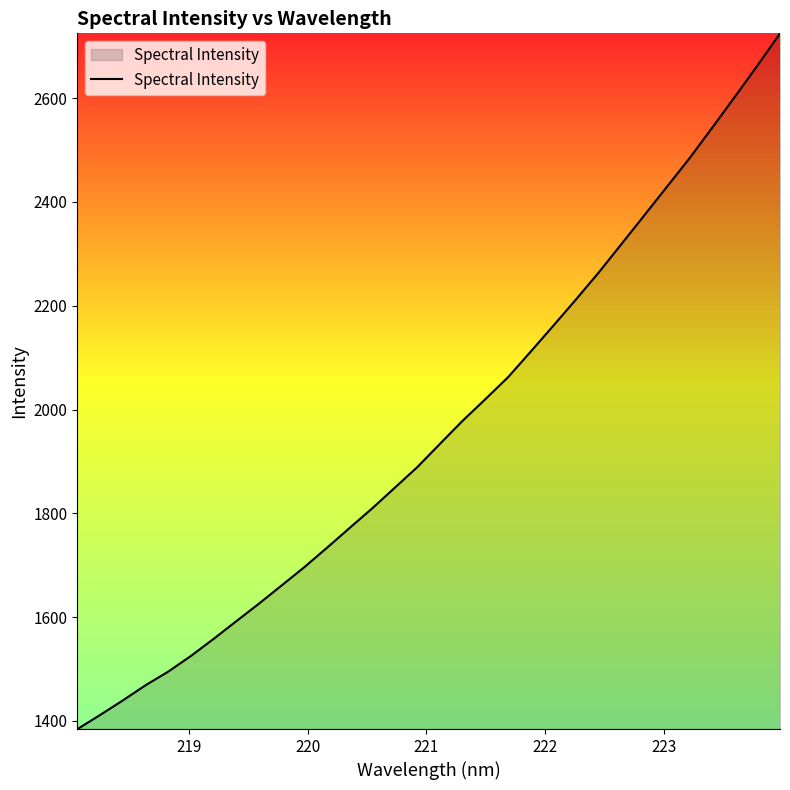

What is the difference between the maximum and minimum values?

1340.5